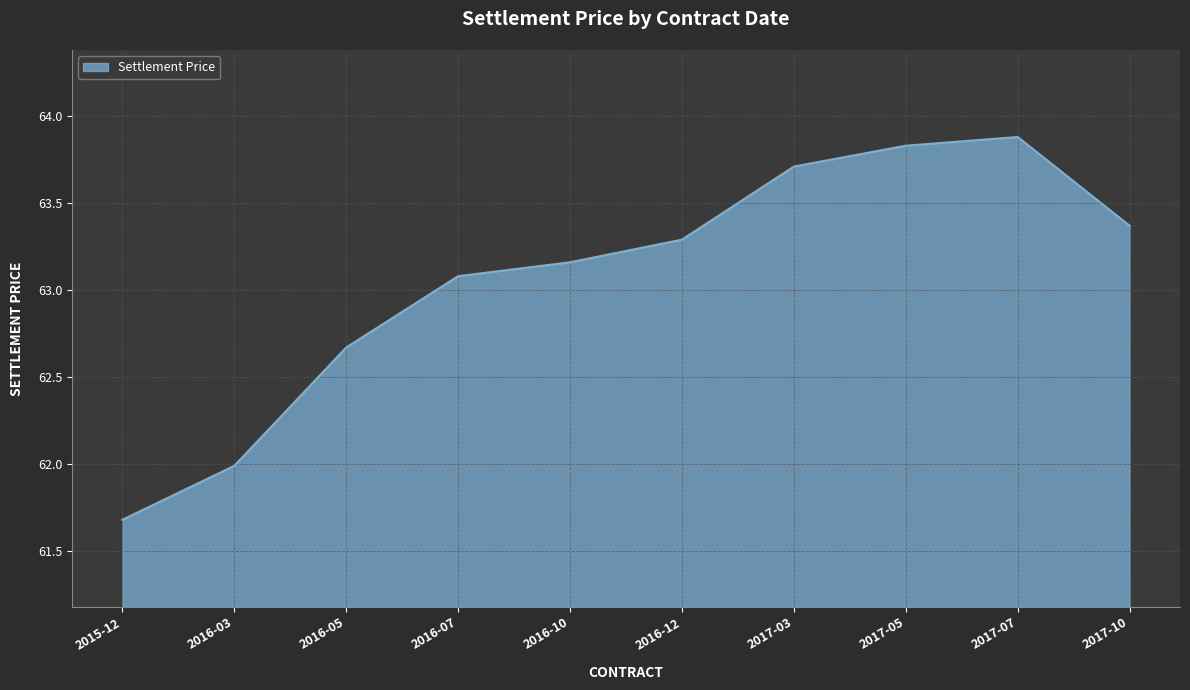

What position from the left is 2016-03?

2